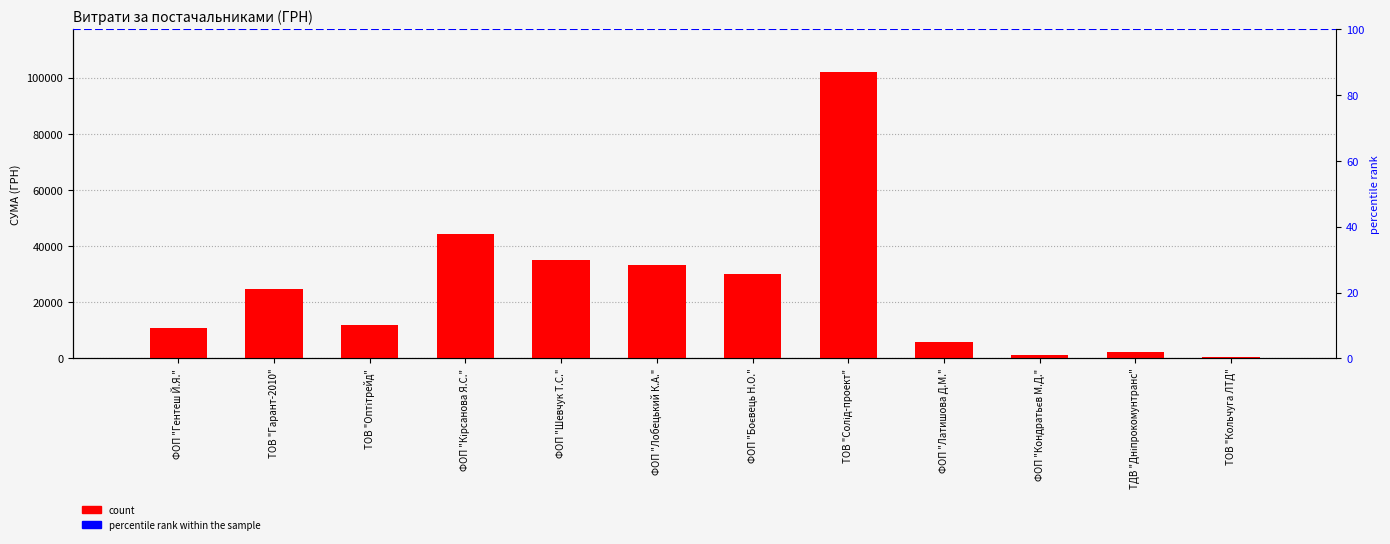

Is it true that the value at ТОВ "Солід-проект" is 24981.3?

False